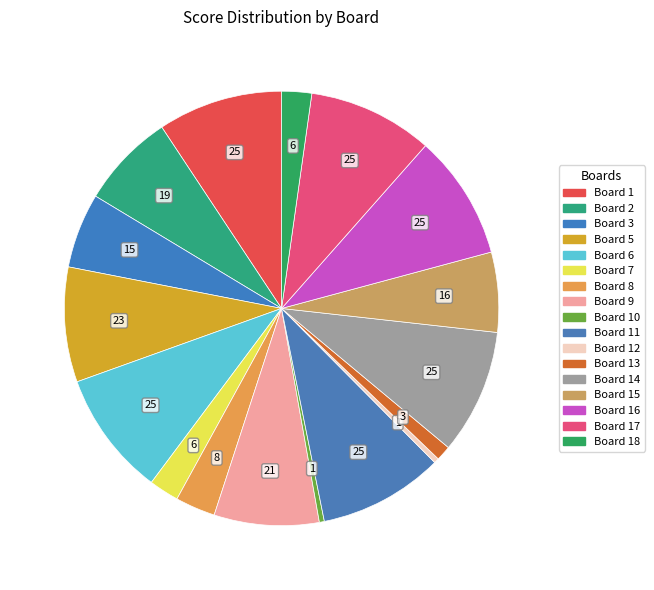

How many slices are in this pie chart?

17